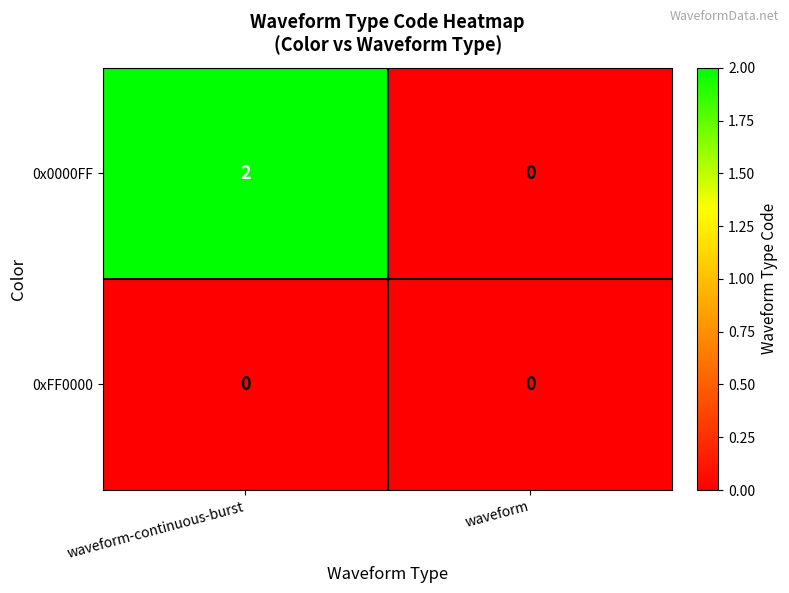

Is it true that 0x0000FF equals -1 at waveform?

False